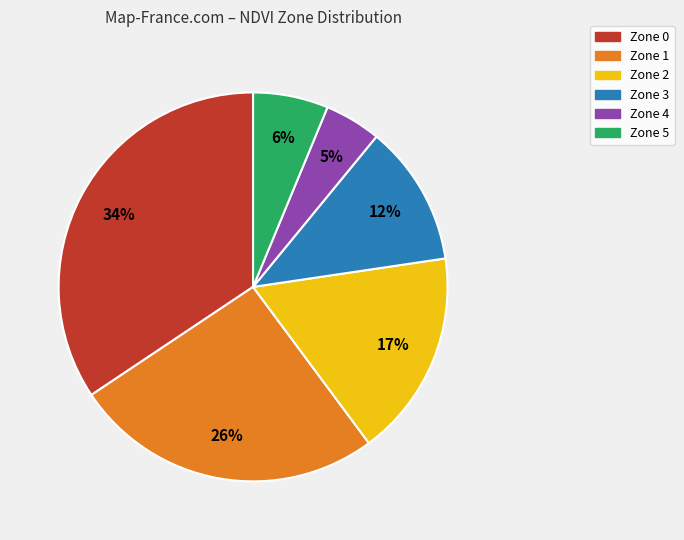

Rank the categories by value from highest to lowest.

Zone 0, Zone 1, Zone 2, Zone 3, Zone 5, Zone 4